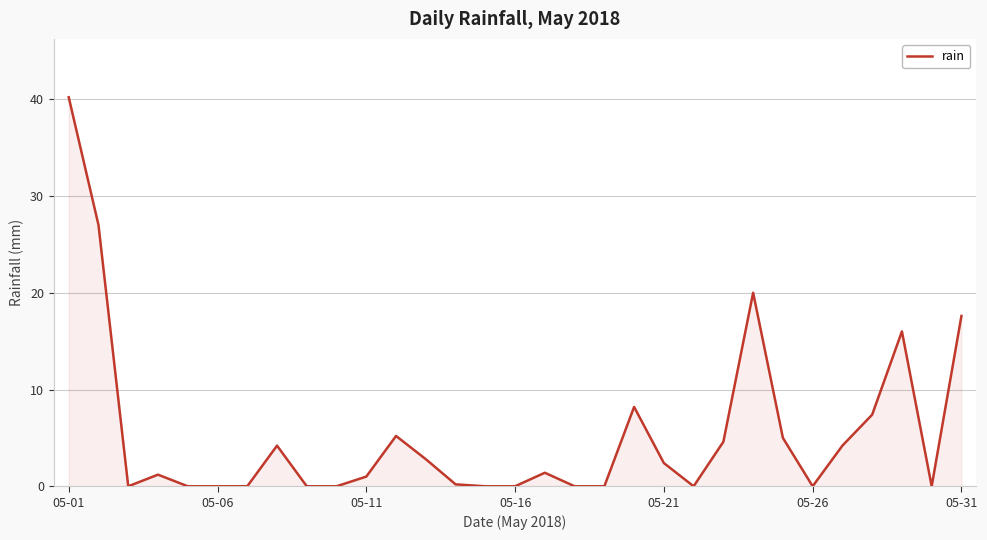

Reading left to right, transcribe all the data shown in this chart.

40.2	27.0	0.0	1.2	0.0	0.0	0.0	4.2	0.0	0.0	1.0	5.2	2.8	0.2	0.0	0.0	1.4	0.0	0.0	8.2	2.4	0.0	4.6	20.0	5.0	0.0	4.2	7.4	16.0	0.0	17.6